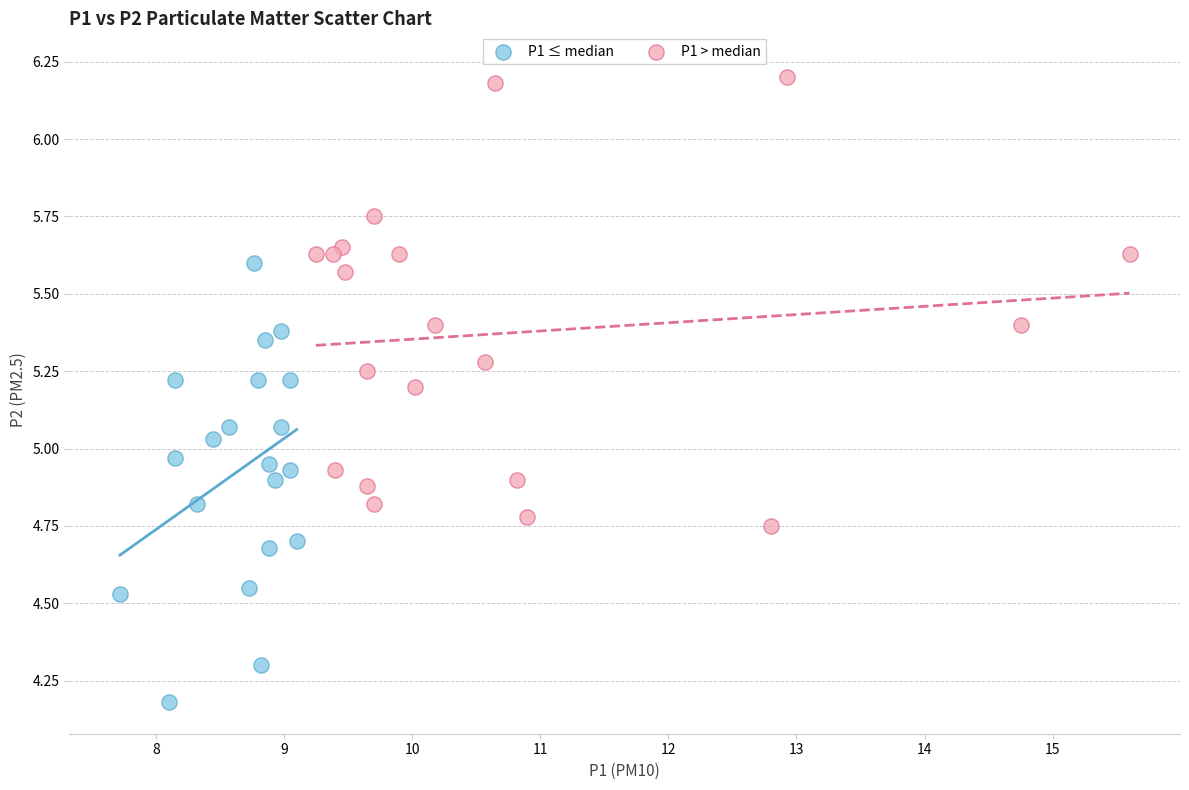

Which series reaches the maximum Y coordinate?

P1 > median